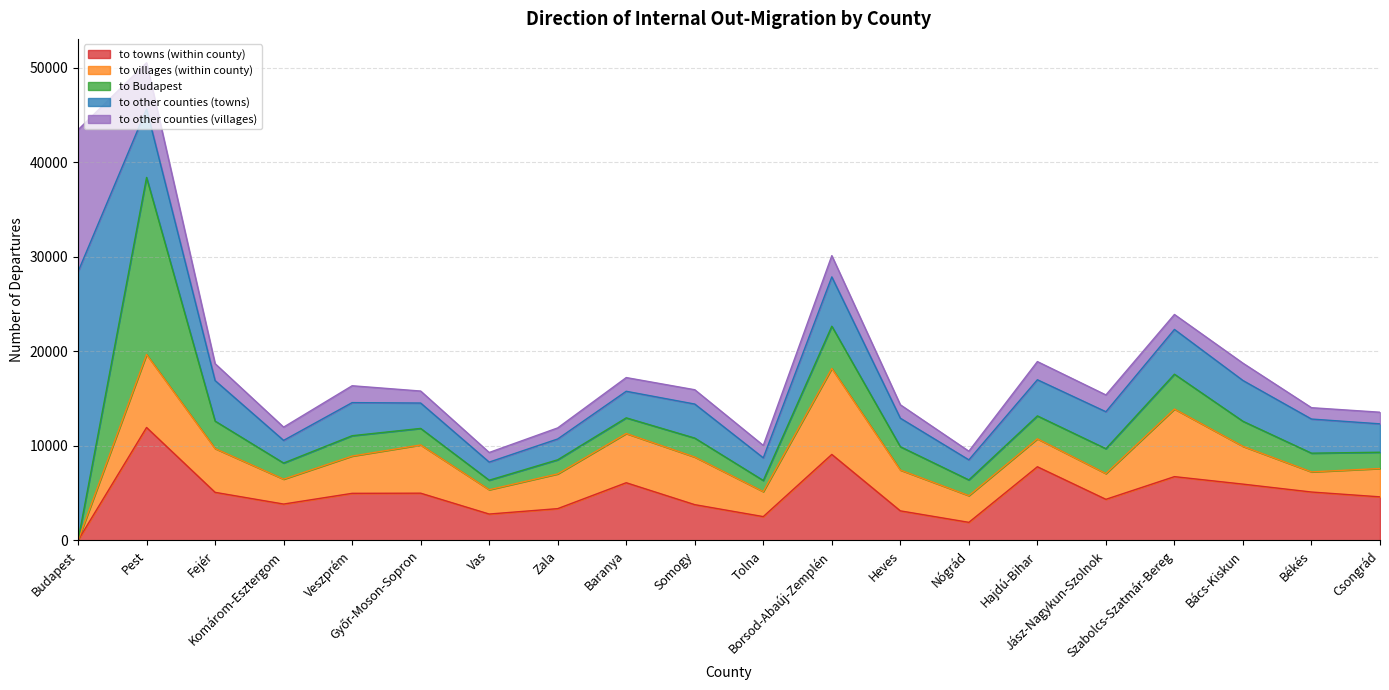

At which label does to other counties (towns) first exceed 3600?

Budapest